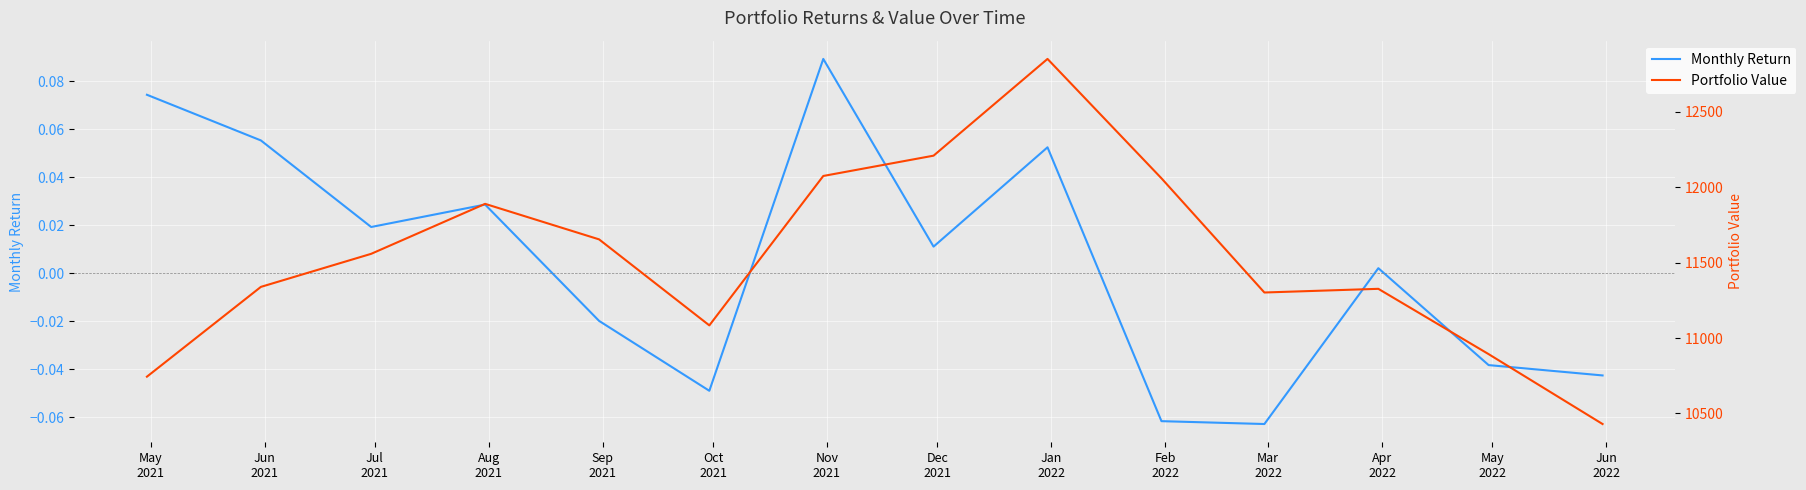

How many values in Monthly Return are below zero?

6